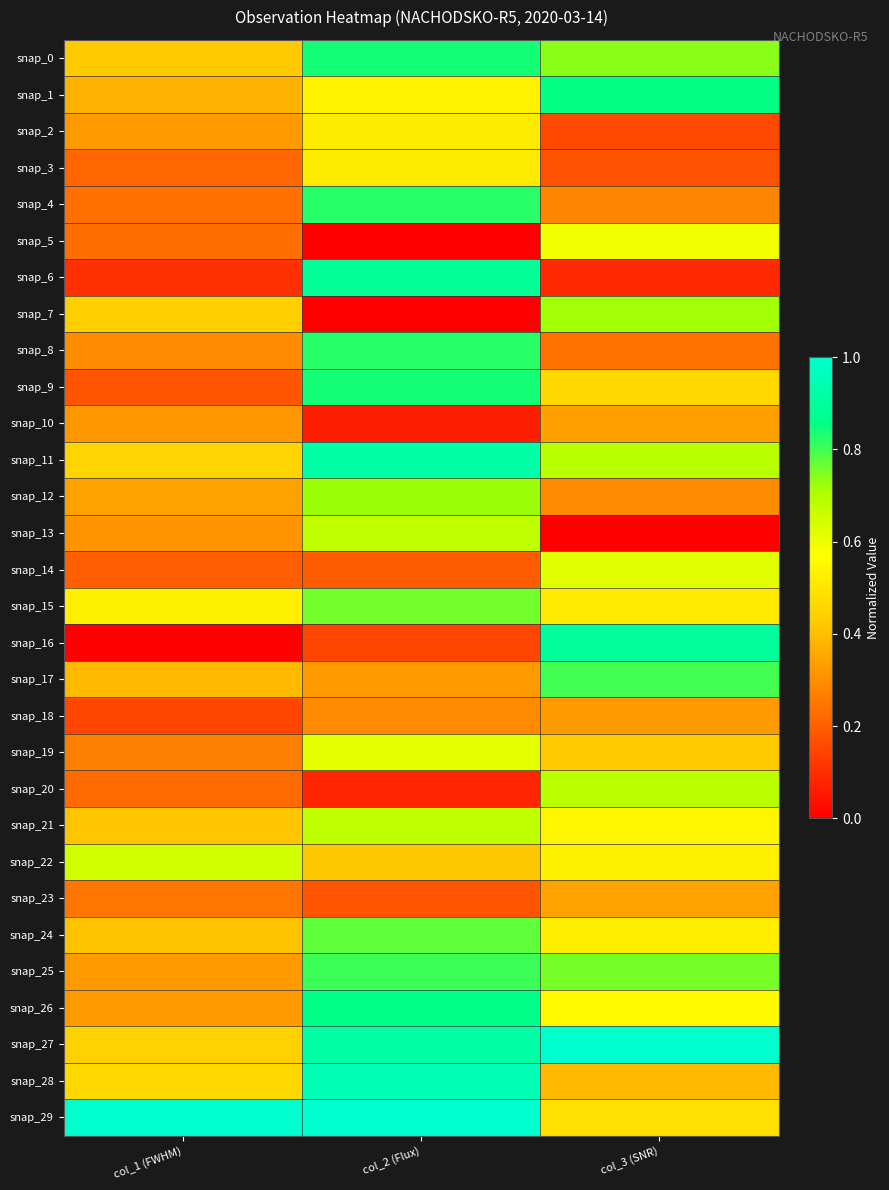

Reading left to right, what are all the values shown in this chart?

snap_0: col_1 (FWHM)=0.4	col_2 (Flux)=0.8	col_3 (SNR)=0.7
snap_1: col_1 (FWHM)=0.4	col_2 (Flux)=0.5	col_3 (SNR)=0.9
snap_2: col_1 (FWHM)=0.3	col_2 (Flux)=0.5	col_3 (SNR)=0.2
snap_3: col_1 (FWHM)=0.2	col_2 (Flux)=0.5	col_3 (SNR)=0.2
snap_4: col_1 (FWHM)=0.2	col_2 (Flux)=0.8	col_3 (SNR)=0.3
snap_5: col_1 (FWHM)=0.2	col_2 (Flux)=0.0	col_3 (SNR)=0.6
snap_6: col_1 (FWHM)=0.1	col_2 (Flux)=0.9	col_3 (SNR)=0.1
snap_7: col_1 (FWHM)=0.4	col_2 (Flux)=0.0	col_3 (SNR)=0.7
snap_8: col_1 (FWHM)=0.3	col_2 (Flux)=0.8	col_3 (SNR)=0.2
snap_9: col_1 (FWHM)=0.2	col_2 (Flux)=0.8	col_3 (SNR)=0.5
snap_10: col_1 (FWHM)=0.3	col_2 (Flux)=0.1	col_3 (SNR)=0.3
snap_11: col_1 (FWHM)=0.5	col_2 (Flux)=0.9	col_3 (SNR)=0.7
snap_12: col_1 (FWHM)=0.3	col_2 (Flux)=0.7	col_3 (SNR)=0.3
snap_13: col_1 (FWHM)=0.3	col_2 (Flux)=0.7	col_3 (SNR)=0.0
snap_14: col_1 (FWHM)=0.2	col_2 (Flux)=0.2	col_3 (SNR)=0.6
snap_15: col_1 (FWHM)=0.5	col_2 (Flux)=0.8	col_3 (SNR)=0.5
snap_16: col_1 (FWHM)=0.0	col_2 (Flux)=0.1	col_3 (SNR)=0.9
snap_17: col_1 (FWHM)=0.4	col_2 (Flux)=0.3	col_3 (SNR)=0.8
snap_18: col_1 (FWHM)=0.1	col_2 (Flux)=0.3	col_3 (SNR)=0.3
snap_19: col_1 (FWHM)=0.3	col_2 (Flux)=0.6	col_3 (SNR)=0.4
snap_20: col_1 (FWHM)=0.2	col_2 (Flux)=0.1	col_3 (SNR)=0.7
snap_21: col_1 (FWHM)=0.4	col_2 (Flux)=0.7	col_3 (SNR)=0.5
snap_22: col_1 (FWHM)=0.6	col_2 (Flux)=0.4	col_3 (SNR)=0.5
snap_23: col_1 (FWHM)=0.2	col_2 (Flux)=0.2	col_3 (SNR)=0.3
snap_24: col_1 (FWHM)=0.4	col_2 (Flux)=0.8	col_3 (SNR)=0.5
snap_25: col_1 (FWHM)=0.3	col_2 (Flux)=0.8	col_3 (SNR)=0.8
snap_26: col_1 (FWHM)=0.3	col_2 (Flux)=0.9	col_3 (SNR)=0.6
snap_27: col_1 (FWHM)=0.4	col_2 (Flux)=0.9	col_3 (SNR)=1.0
snap_28: col_1 (FWHM)=0.5	col_2 (Flux)=1.0	col_3 (SNR)=0.4
snap_29: col_1 (FWHM)=1.0	col_2 (Flux)=1.0	col_3 (SNR)=0.5